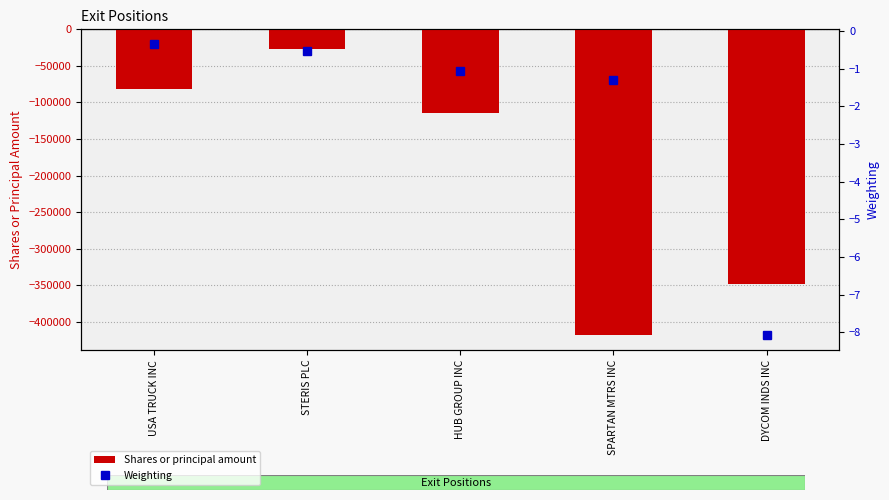

What is the label of the 5th bar from the left?

DYCOM INDS INC